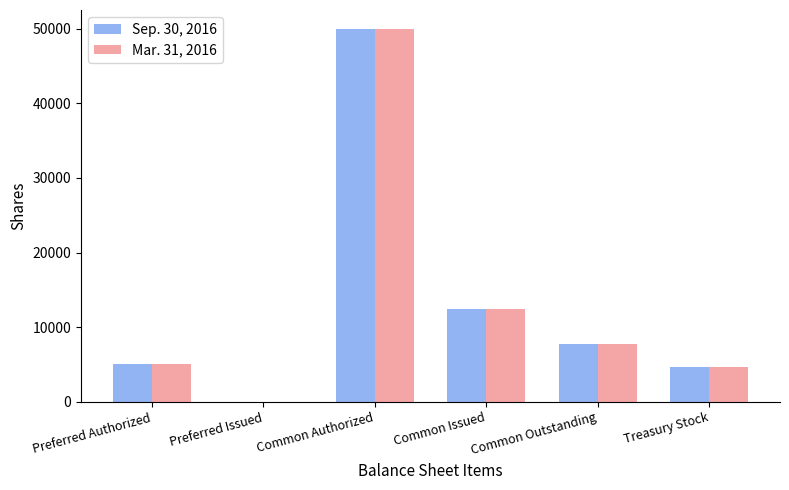

Reading left to right, transcribe all the data shown in this chart.

Sep. 30, 2016: 5000	0	50000	12492	7779	4714
Mar. 31, 2016: 5000	0	50000	12466	7753	4714